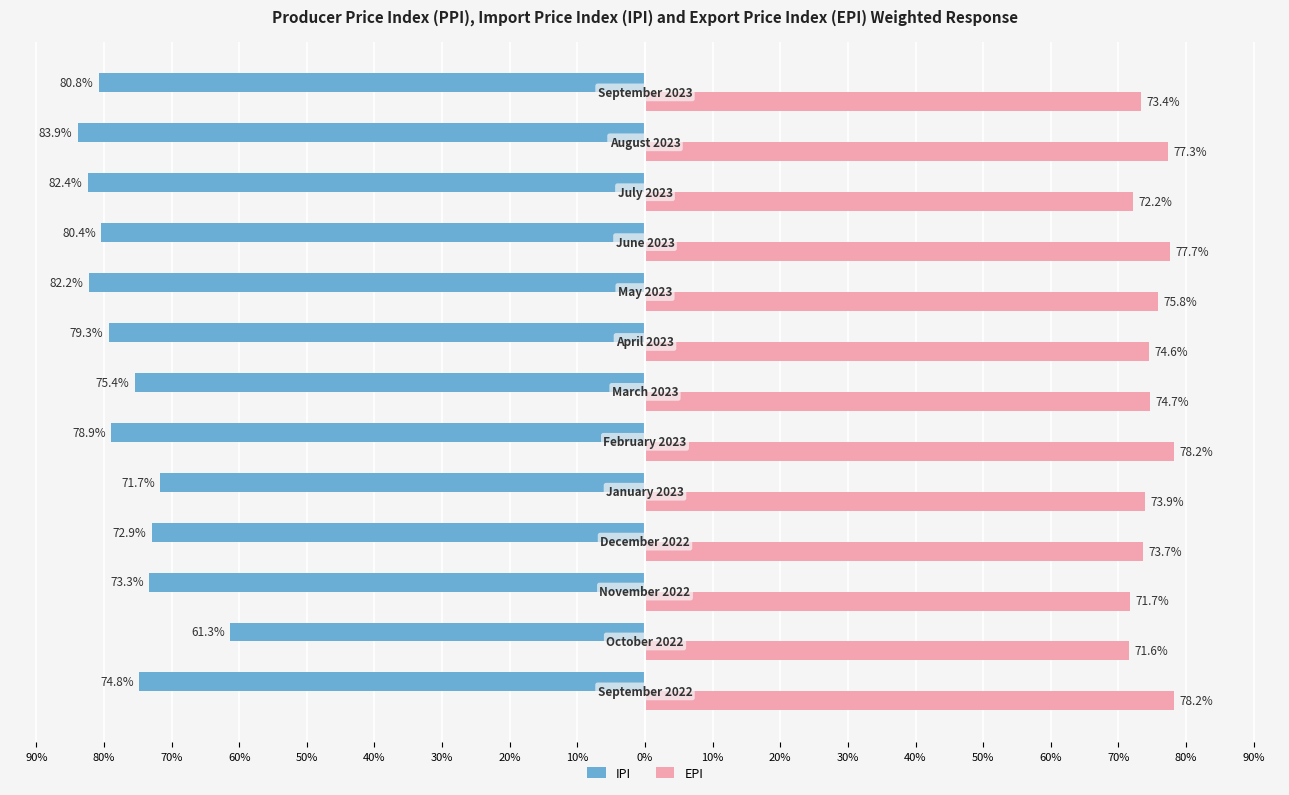

What is the difference between the second highest and second lowest values in the IPI series?

10.7